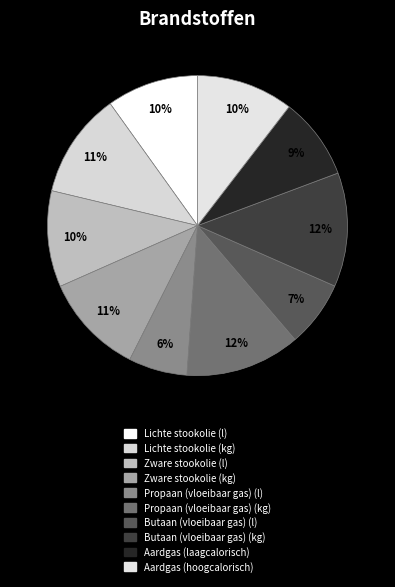

Is there a majority slice in this chart?

No